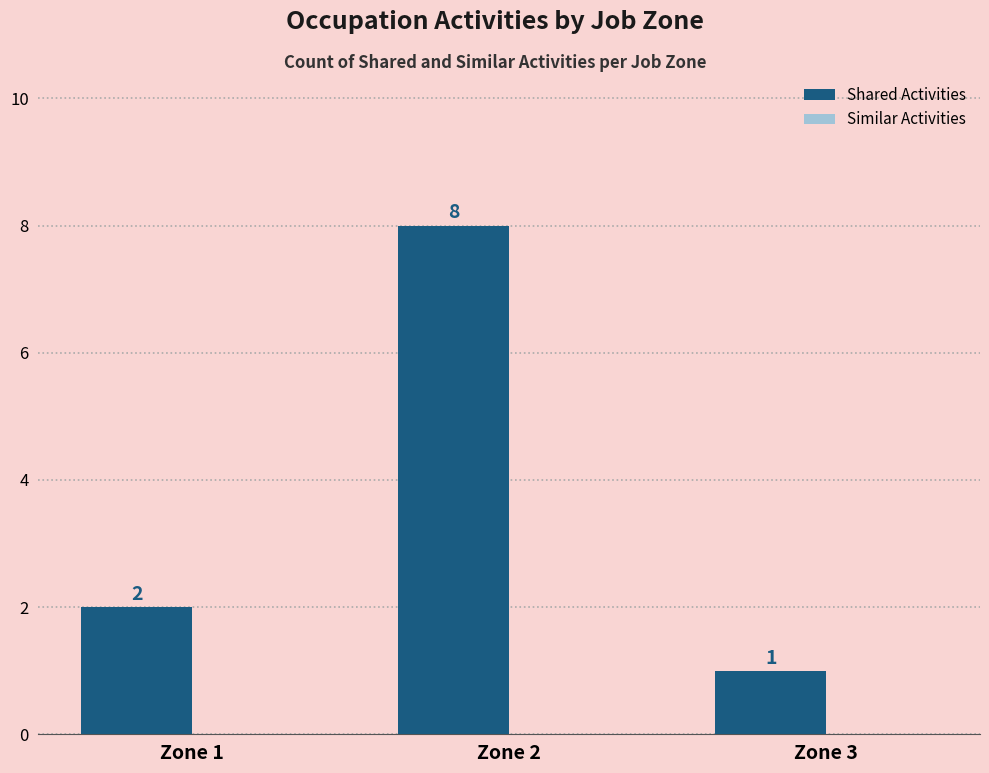

At which category does the chart reach its minimum across all series?

Zone 3